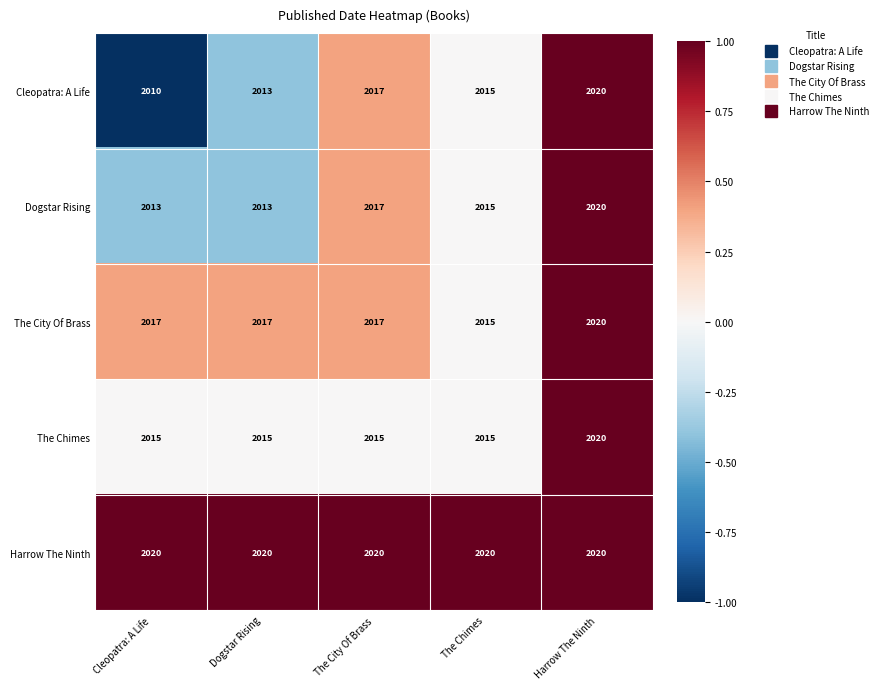

At how many categories does at least one series exceed 2011?

5